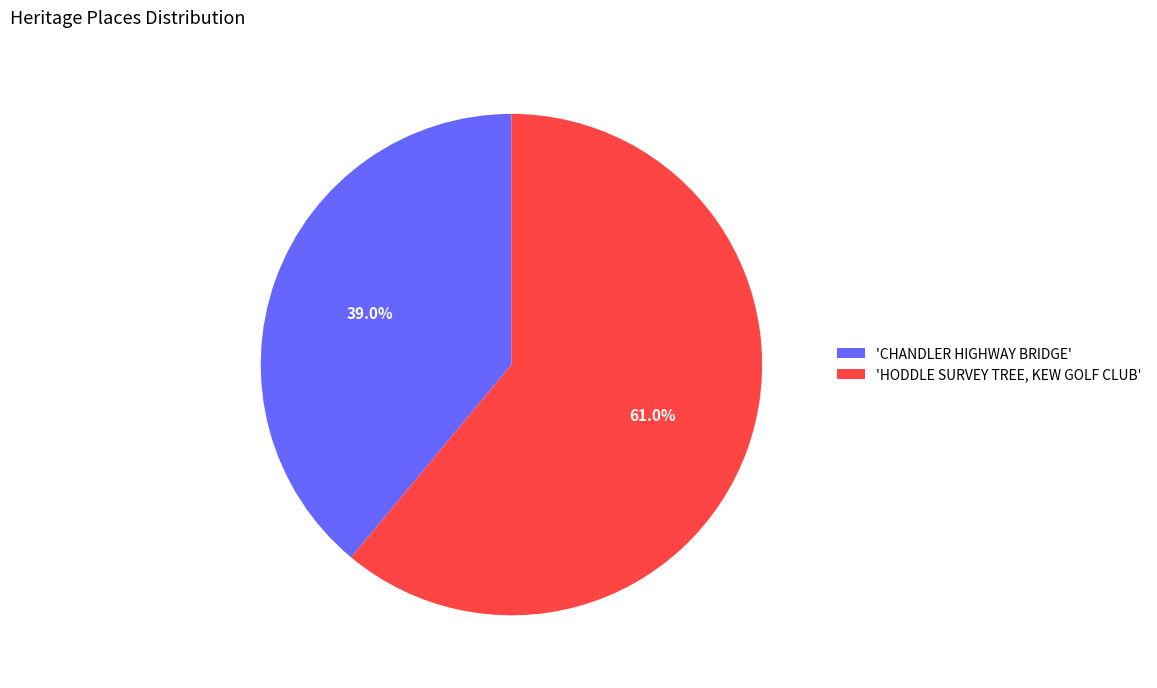

How many slices are in this pie chart?

2